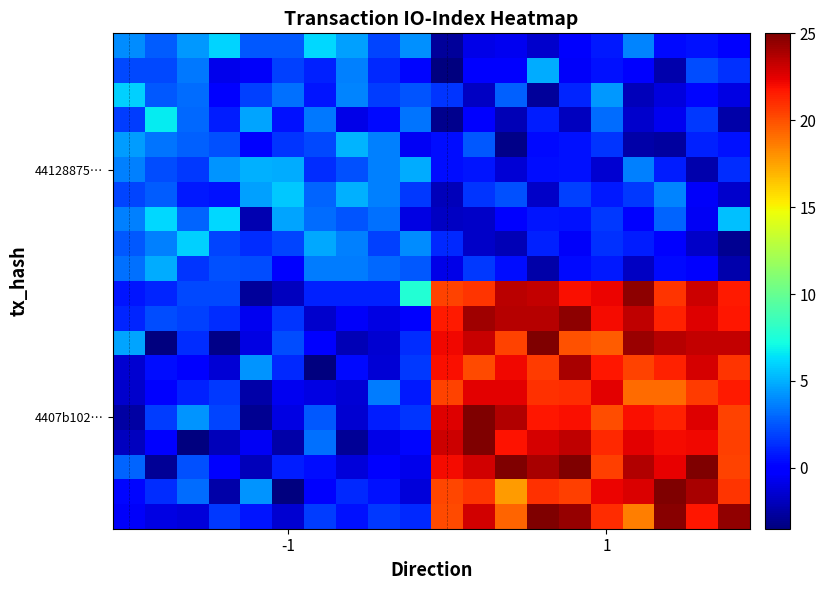

At how many categories does at least one series exceed 10?

10